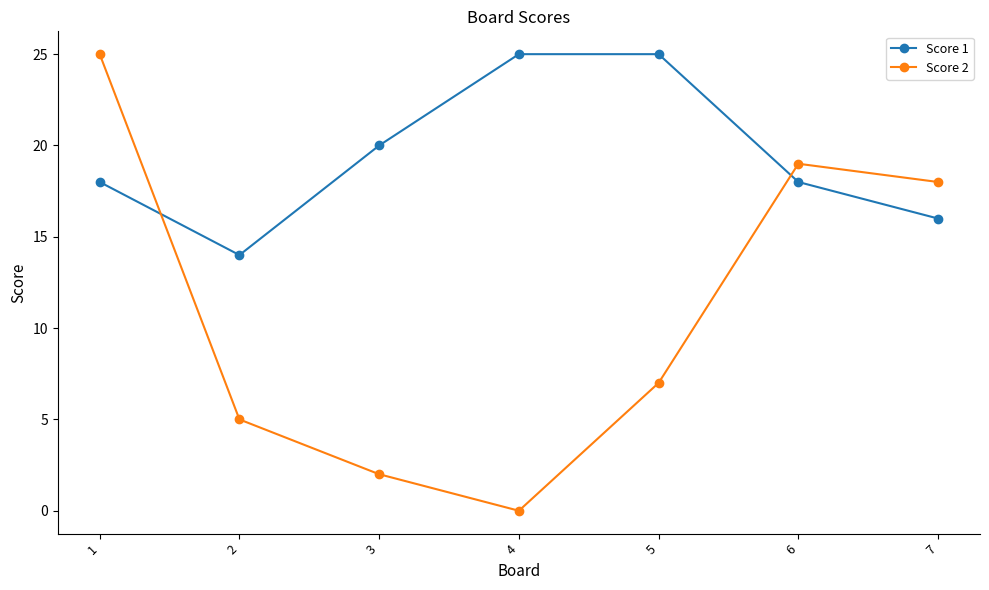

What value does the Score 2 series have at 7?

18